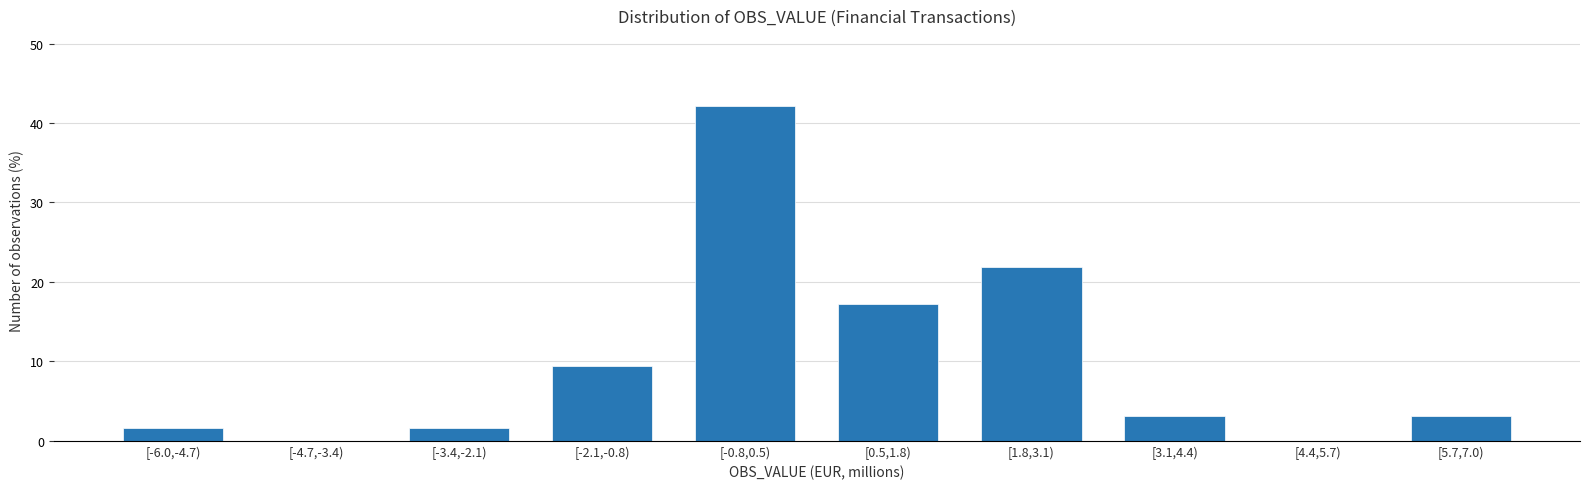

Reading left to right, what are all the values shown in this chart?

[-6.0,-4.7)=1.6	[-4.7,-3.4)=0.0	[-3.4,-2.1)=1.6	[-2.1,-0.8)=9.4	[-0.8,0.5)=42.2	[0.5,1.8)=17.2	[1.8,3.1)=21.9	[3.1,4.4)=3.1	[4.4,5.7)=0.0	[5.7,7.0)=3.1